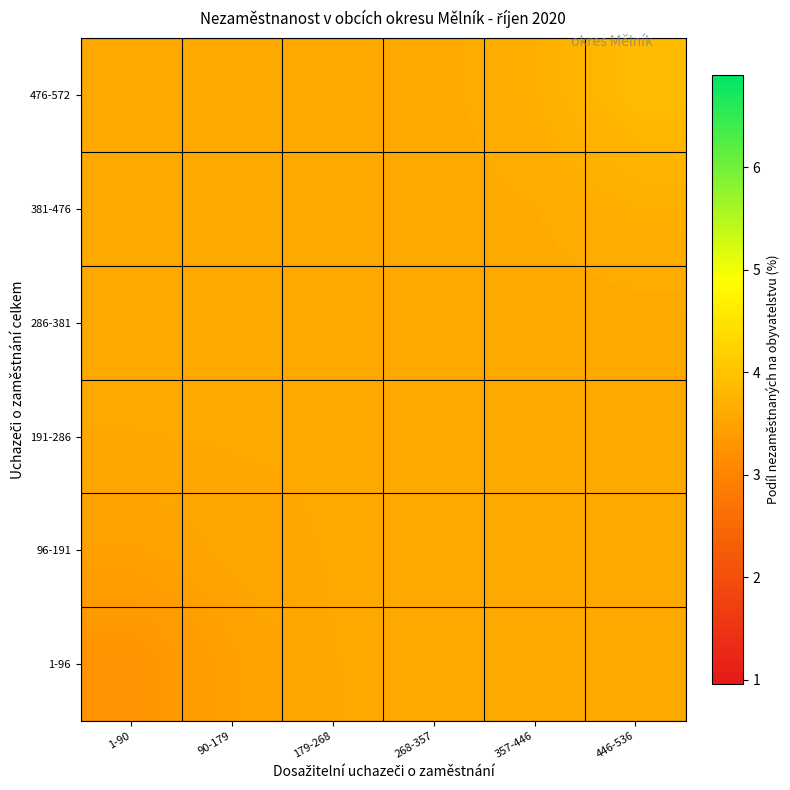

Reading left to right, transcribe all the data shown in this chart.

1-96: 1-90=3.3	90-179=3.5	179-268=3.6	268-357=3.6	357-446=3.6	446-536=3.6
96-191: 1-90=3.5	90-179=3.5	179-268=3.6	268-357=3.6	357-446=3.6	446-536=3.6
191-286: 1-90=3.6	90-179=3.6	179-268=3.6	268-357=3.6	357-446=3.6	446-536=3.6
286-381: 1-90=3.6	90-179=3.6	179-268=3.6	268-357=3.6	357-446=3.6	446-536=3.6
381-476: 1-90=3.6	90-179=3.6	179-268=3.6	268-357=3.6	357-446=3.6	446-536=3.7
476-572: 1-90=3.6	90-179=3.6	179-268=3.6	268-357=3.6	357-446=3.7	446-536=3.9